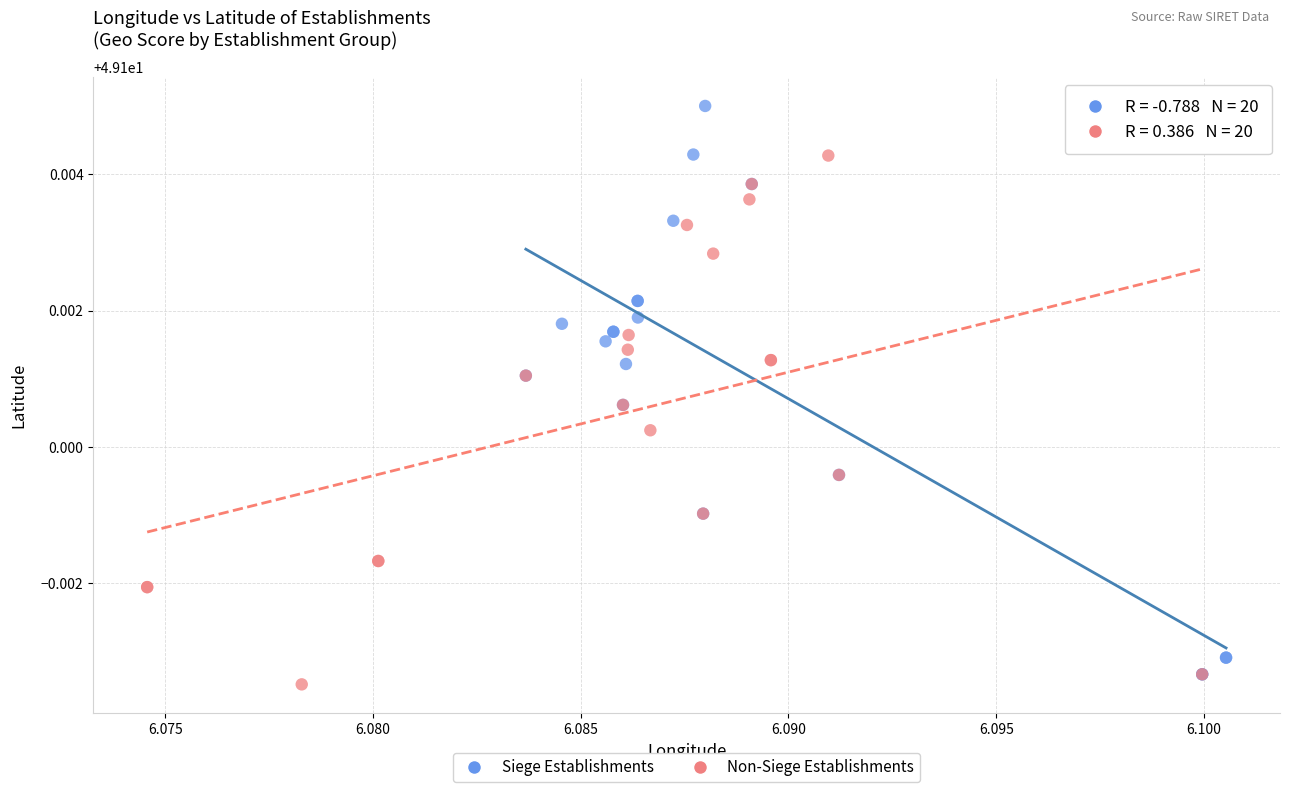

Which series has the widest spread of Y values?

Siege Establishments